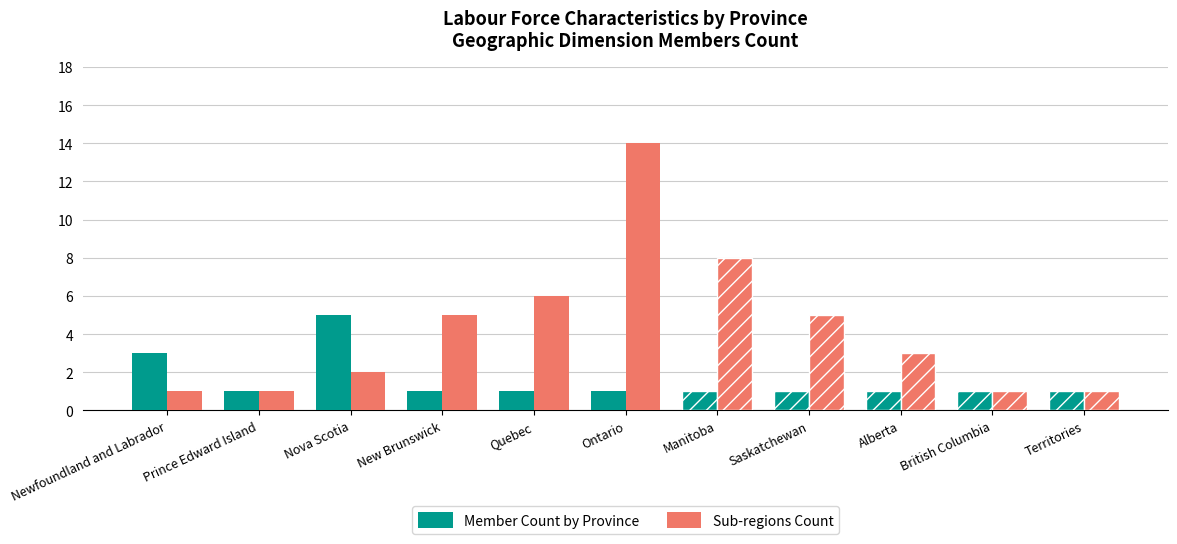

What are all the series names shown in the legend?

Member Count by Province, Sub-regions Count